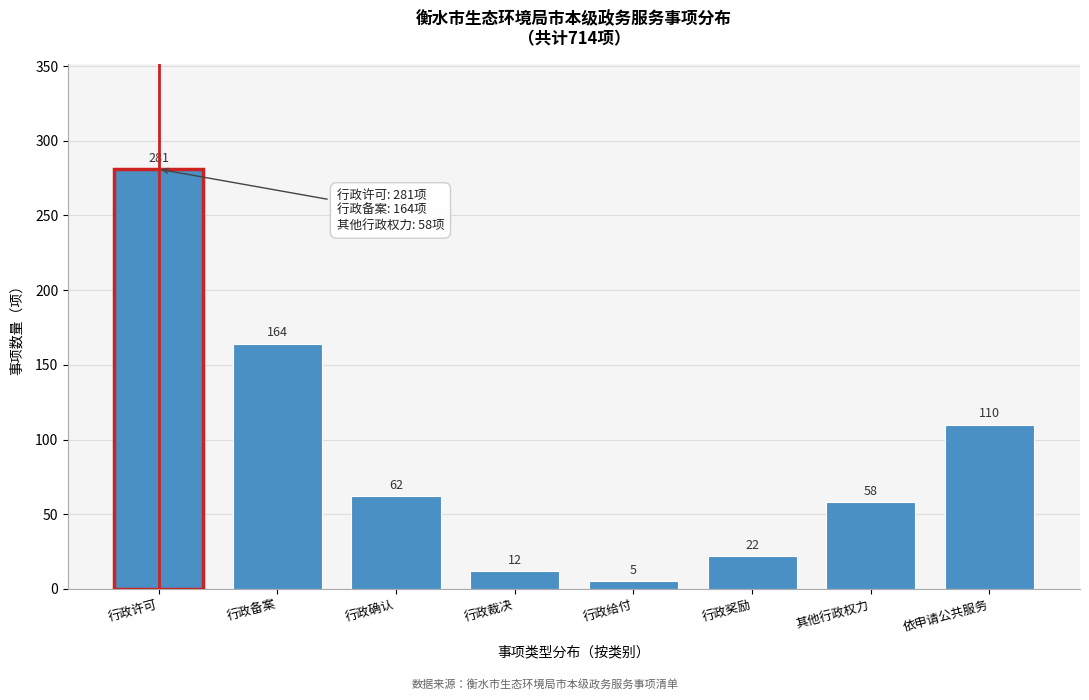

Reading right to left, list all the values displayed in this chart.

依申请公共服务=110	其他行政权力=58	行政奖励=22	行政给付=5	行政裁决=12	行政确认=62	行政备案=164	行政许可=281